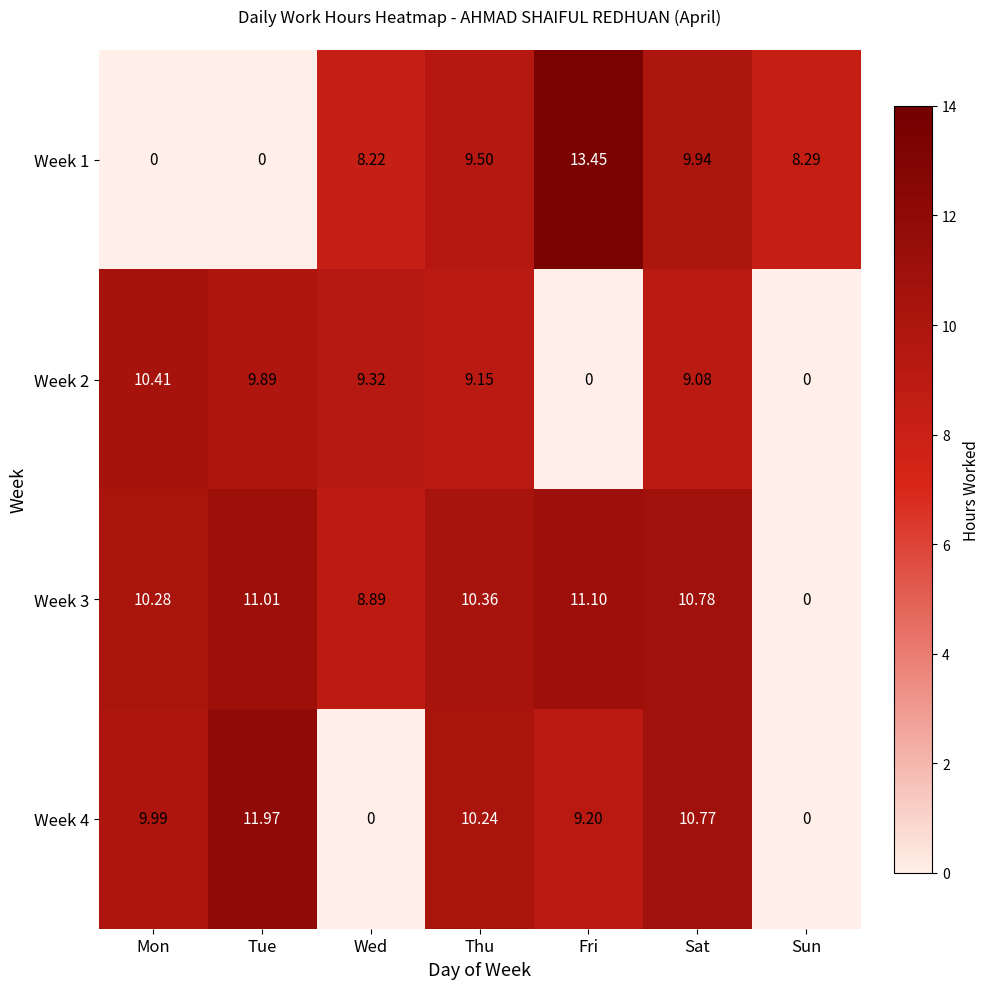

Is the value of Week 1 at Thu greater than the value of Week 4 at Wed?

Yes